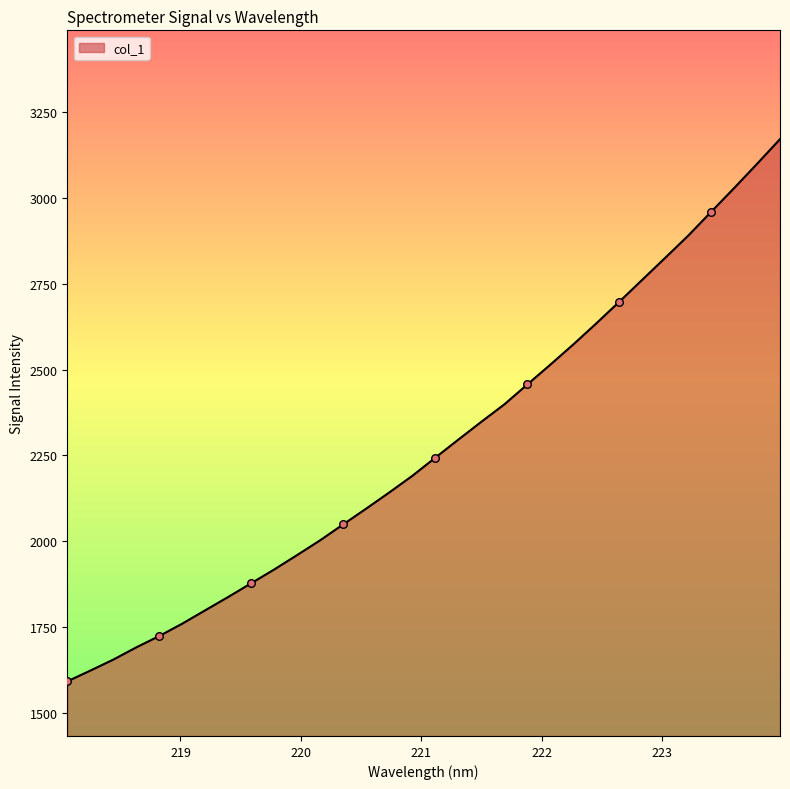

What is the maximum value shown in the chart?

3171.7